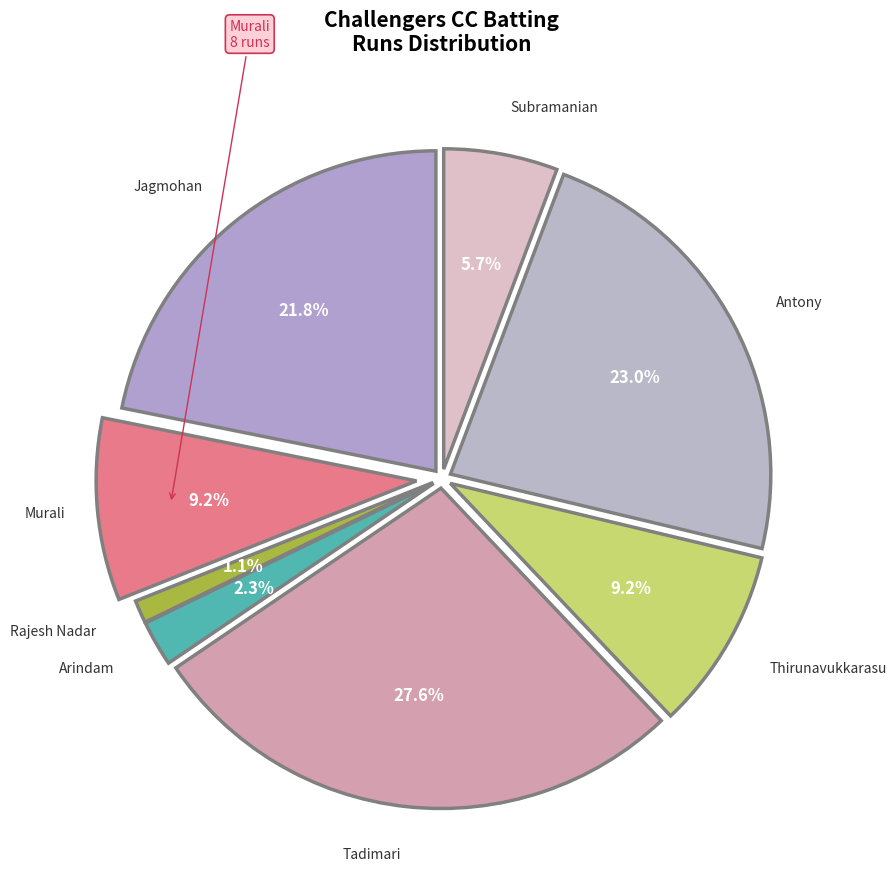

The Logeshwaran slice represents 0% of the pie. True or false?

True